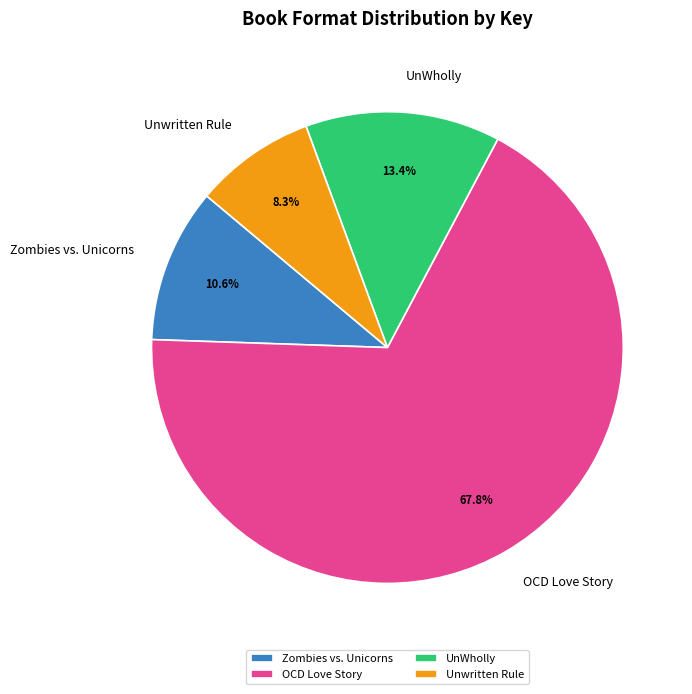

What is the total percentage of Zombies vs. Unicorns and Unwritten Rule?

18.9%